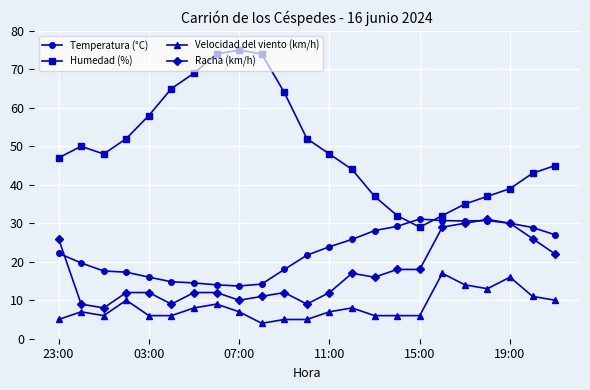

True or false: Racha (km/h) and Humedad (%) intersect in this chart.

False